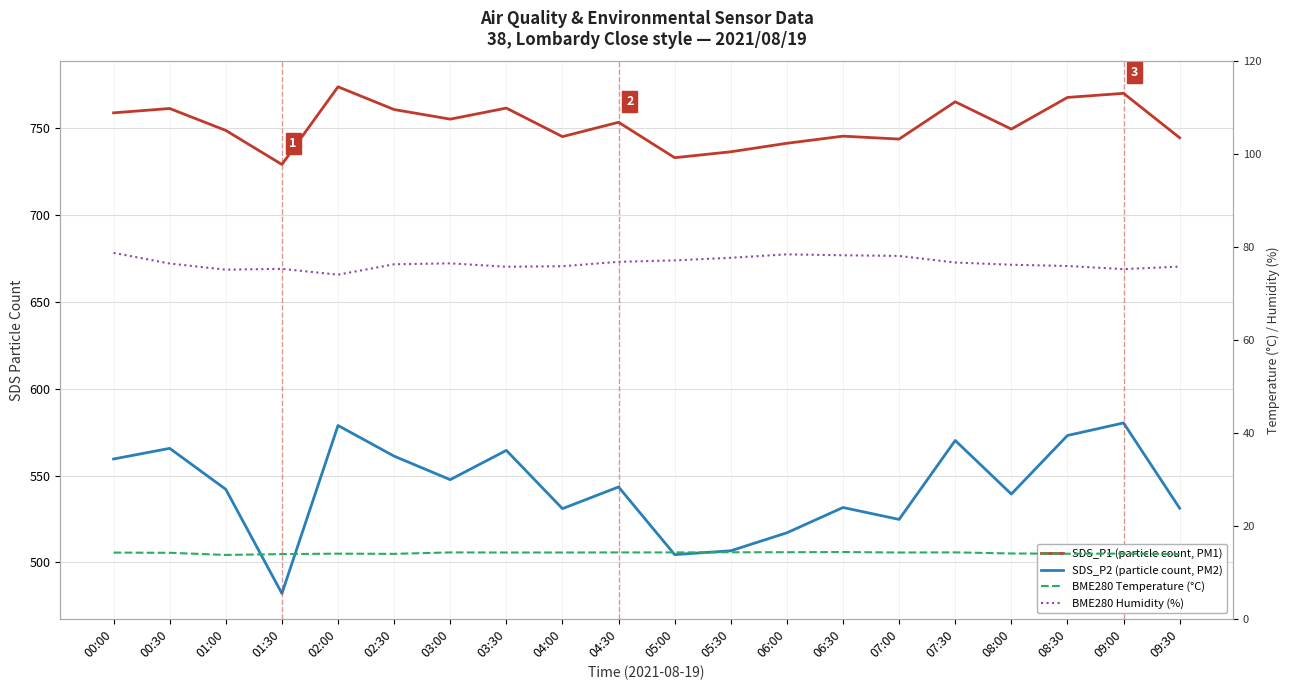

What is the label of the 7th point from the left?

03:00